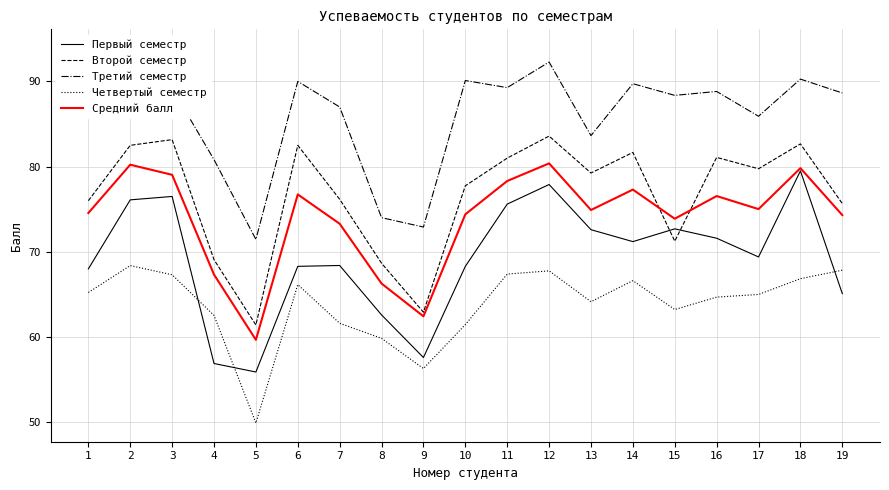

Between 10 and 2, which is larger?

2